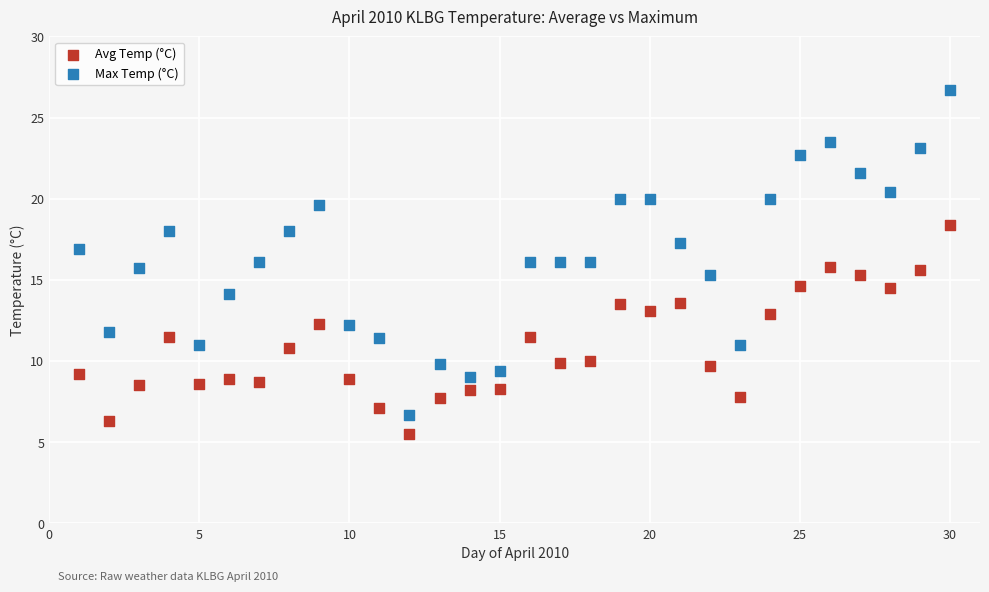

Which series has the largest Y range (max minus min)?

Max Temp (°C)